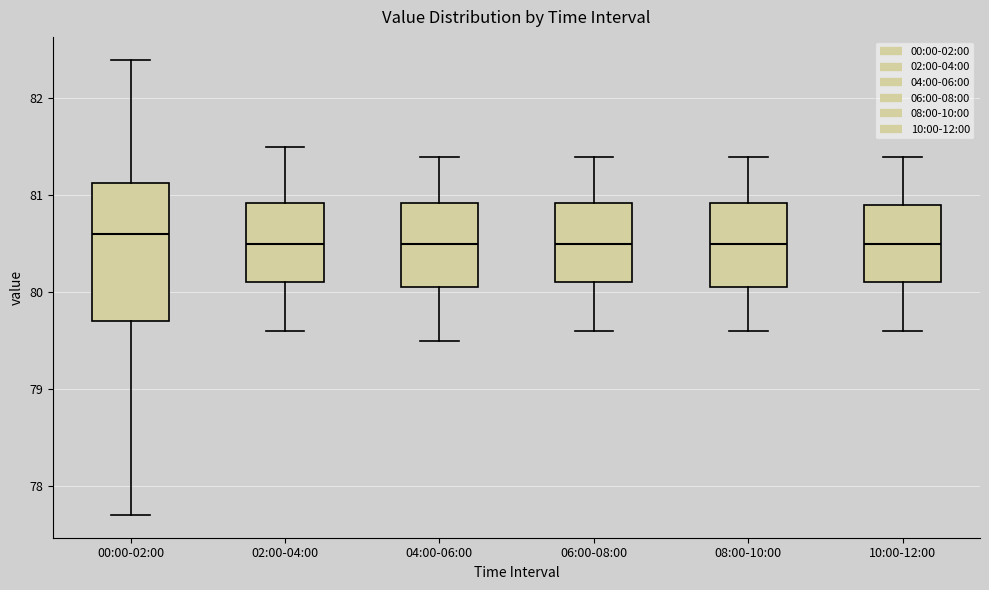

Reading left to right, read every box against the y-axis: the position of its median line, the range the box covers, and the ends of its whiskers. The values are not printed on the chart, so give them approximately, as read against the axis.

00:00-02:00: median 80.6, box 79.7 to 81.1, whiskers 77.7 to 82.4
02:00-04:00: median 80.5, box 80.1 to 80.9, whiskers 79.6 to 81.5
04:00-06:00: median 80.5, box 80.1 to 80.9, whiskers 79.5 to 81.4
06:00-08:00: median 80.5, box 80.1 to 80.9, whiskers 79.6 to 81.4
08:00-10:00: median 80.5, box 80.1 to 80.9, whiskers 79.6 to 81.4
10:00-12:00: median 80.5, box 80.1 to 80.9, whiskers 79.6 to 81.4